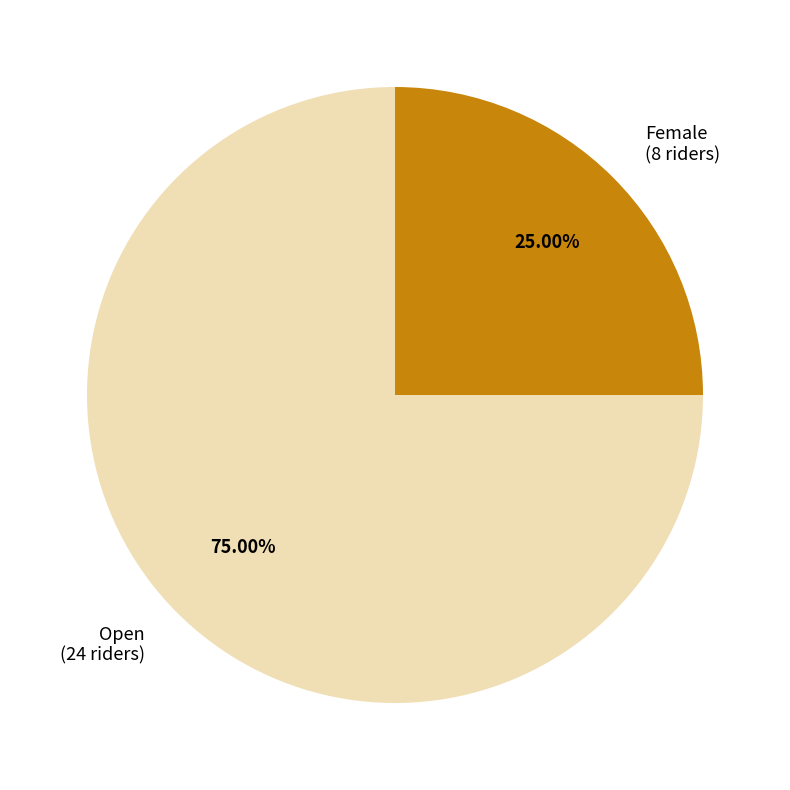

How many segments does this pie chart have?

2